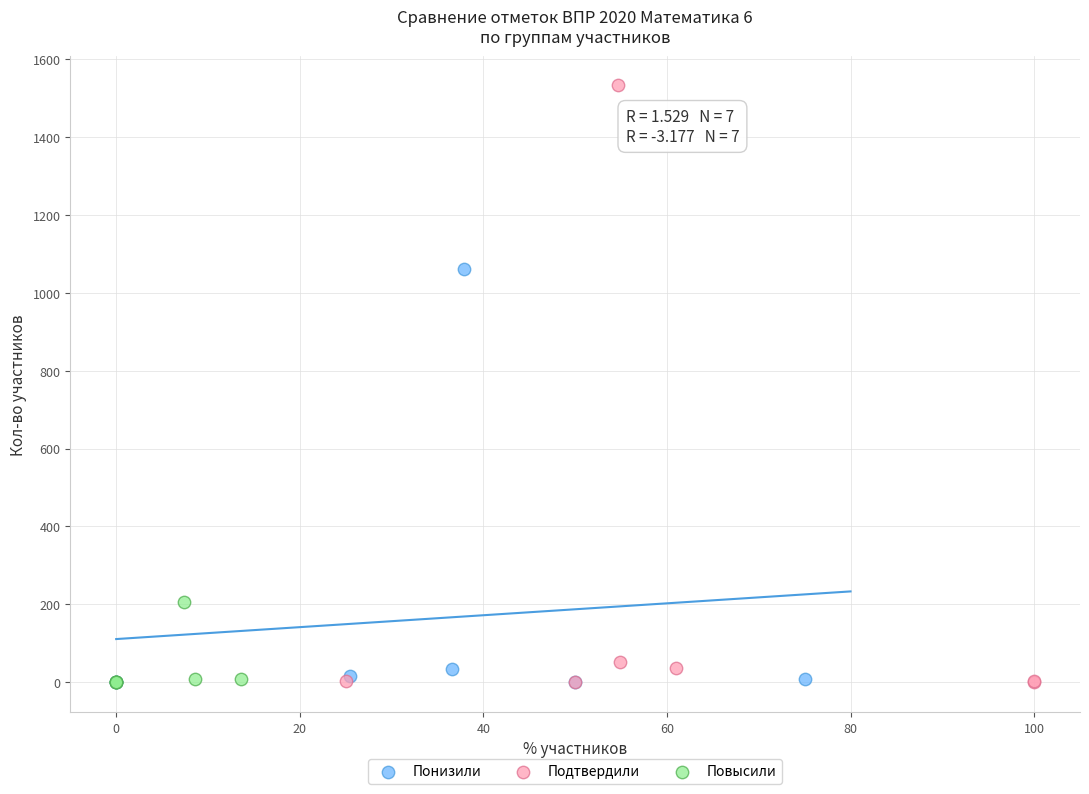

Which series has the largest Y range (max minus min)?

Подтвердили